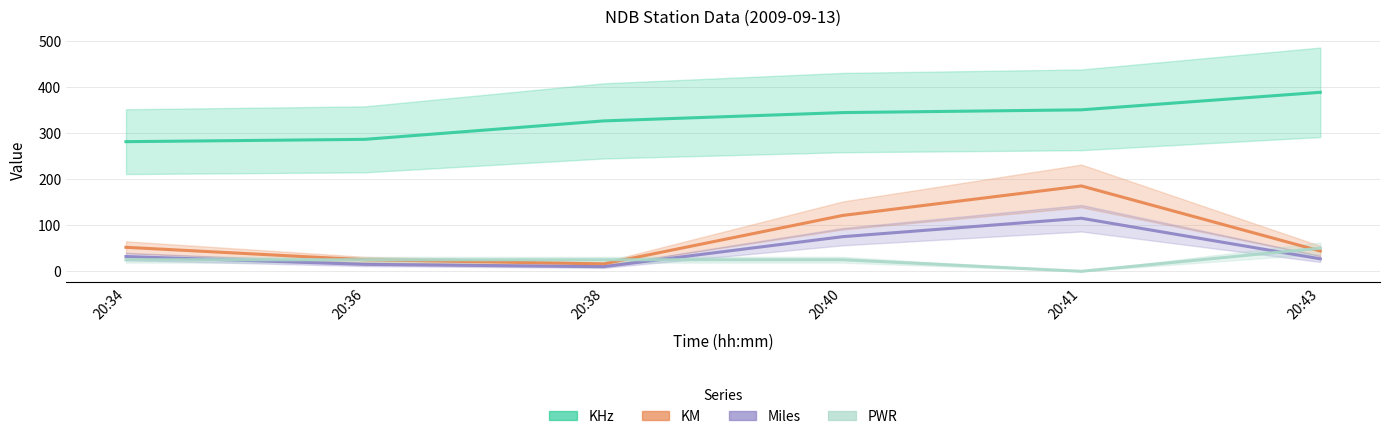

What are all the series names shown in the legend?

KHz, KM, Miles, PWR